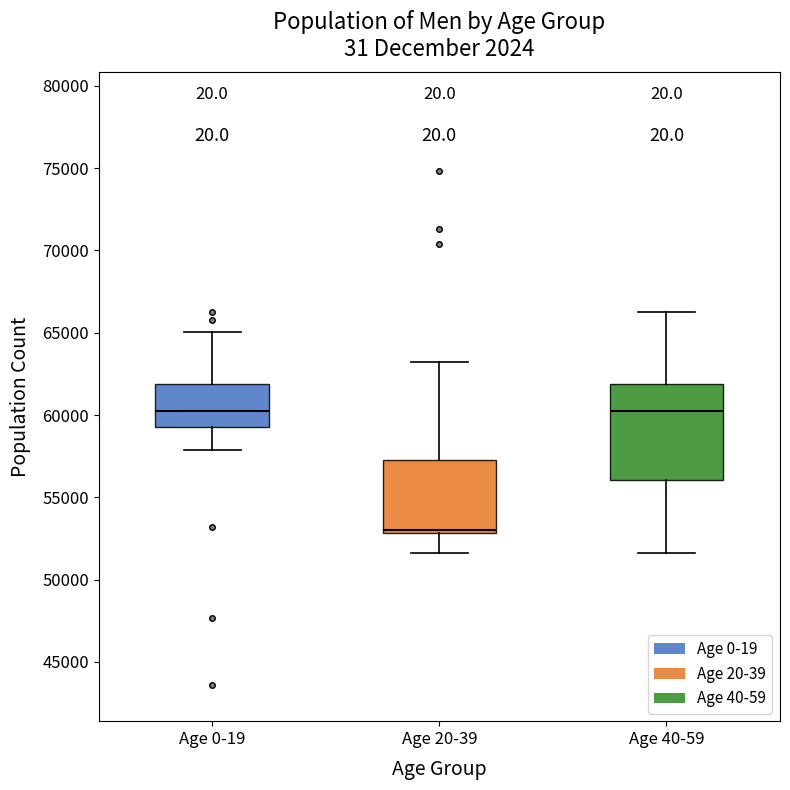

Comparing the boxes themselves (not the whiskers), which one is the tallest?

Age 40-59